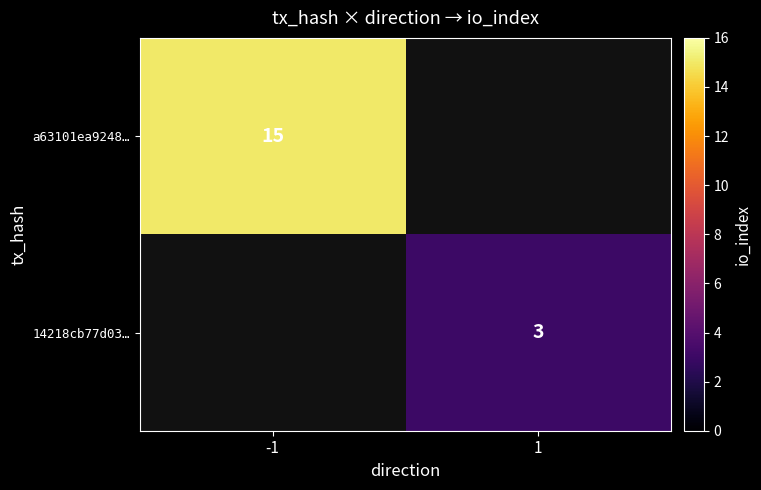

Which category has the lowest value across all series?

1